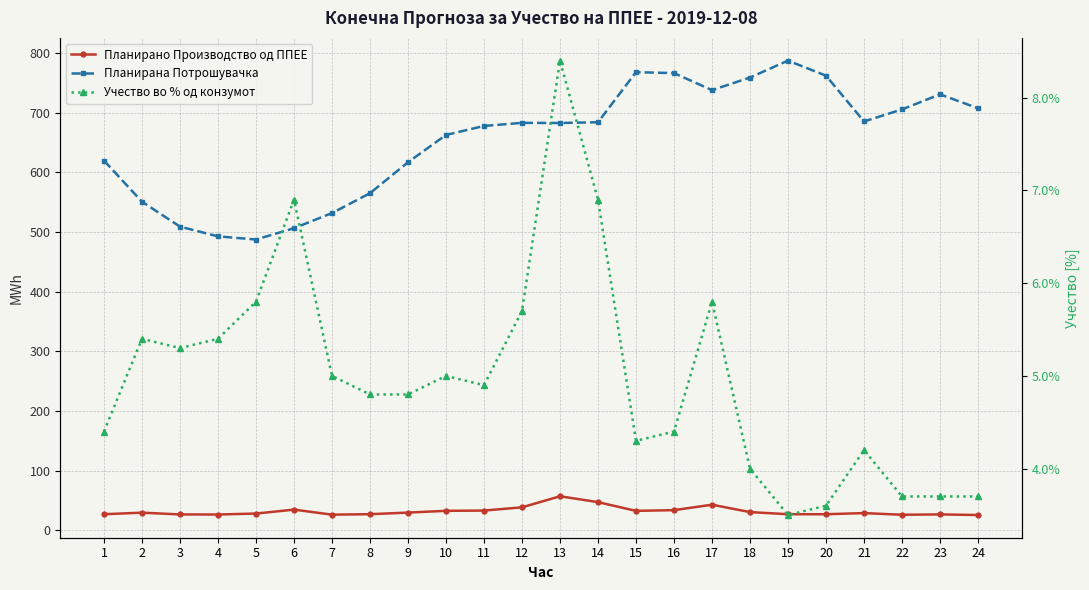

The Учество во % од конзумот series shows 3.1 at 8. True or false?

False